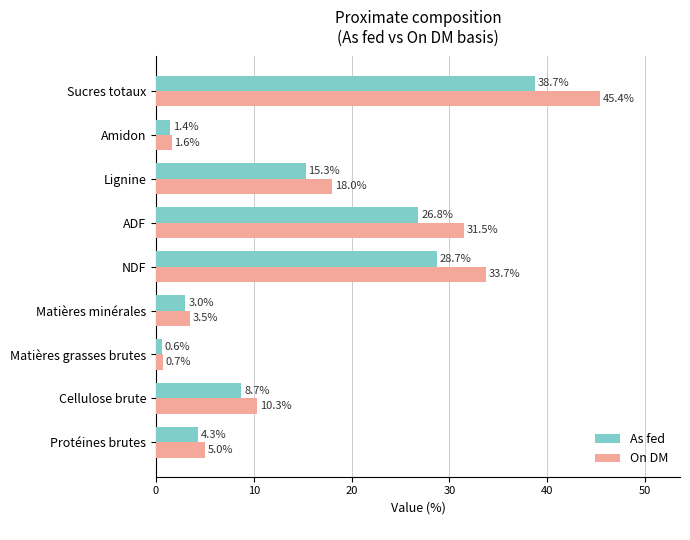

List the series in order of their peak value, lowest first.

As fed, On DM